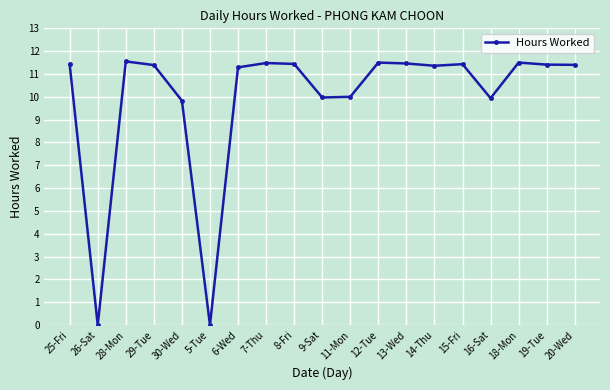

At which label does the data first exceed 11?

25-Fri